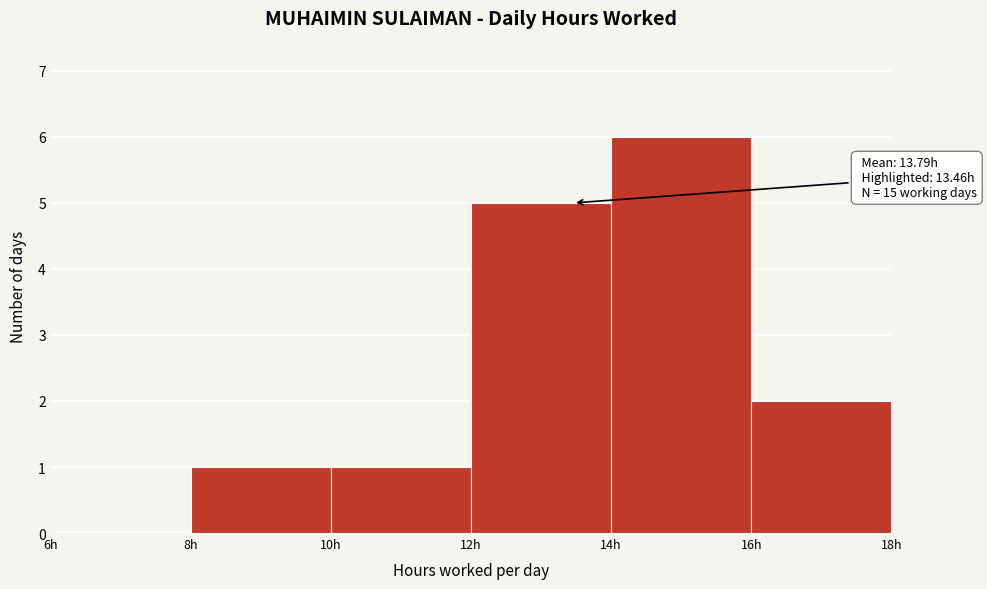

Over which range of the x-axis is the bar tallest?

14 to 16